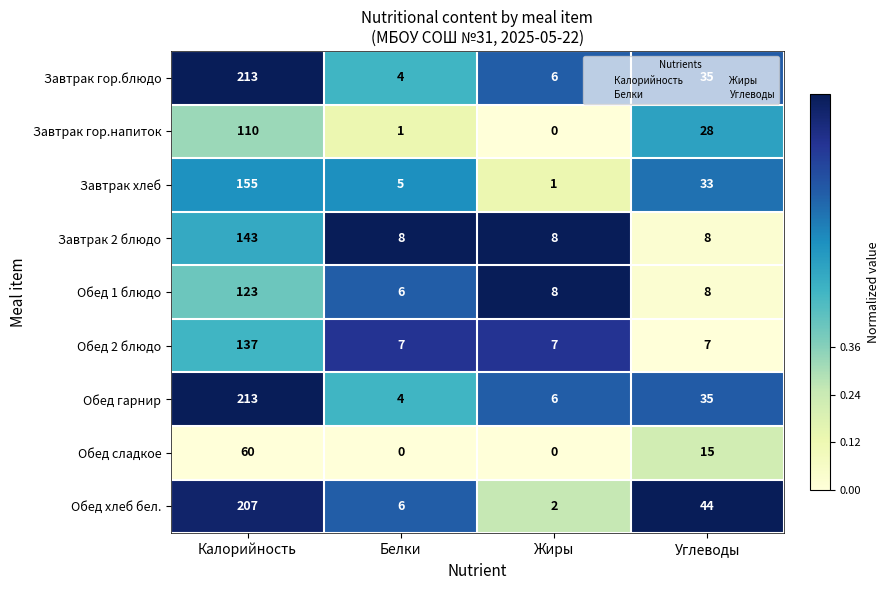

True or false: Обед 1 блюдо has a value of 14 at Углеводы.

False